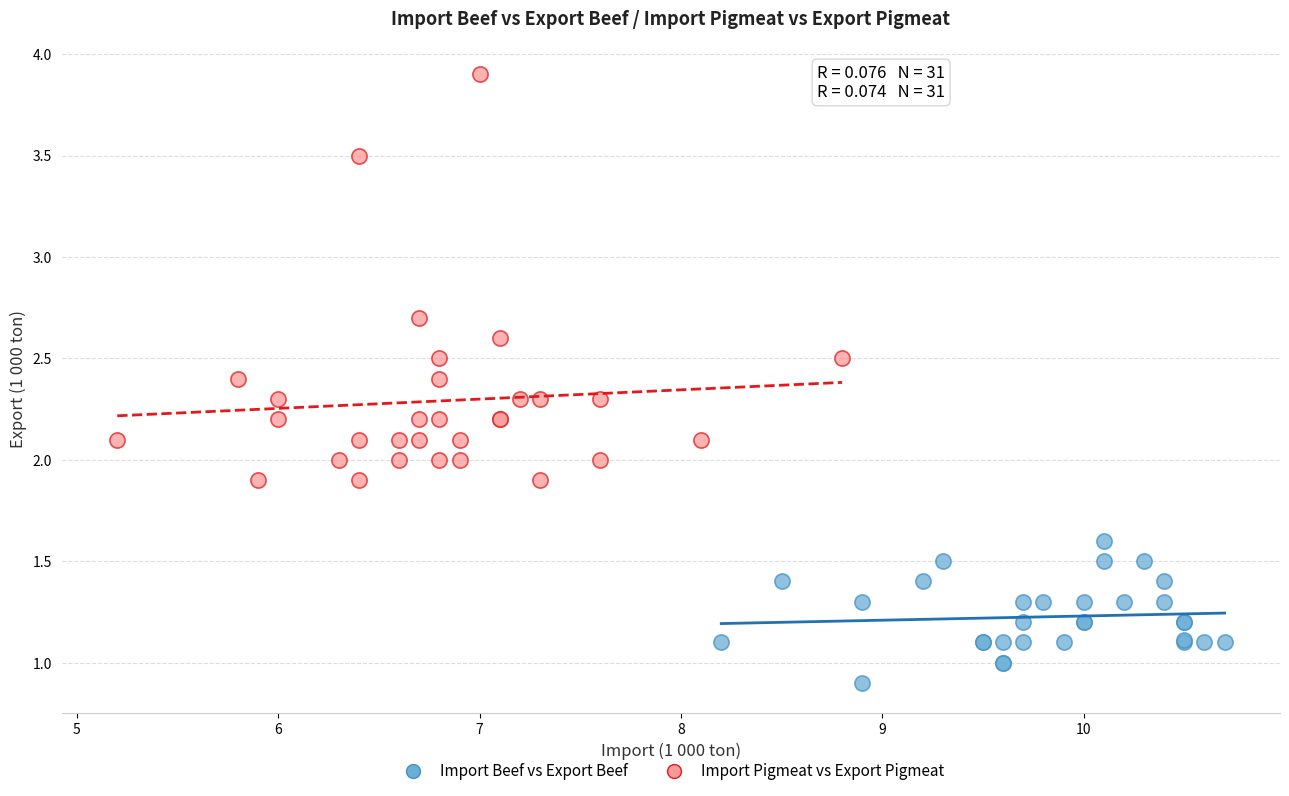

Which series contains the lowest Y value?

Import Beef vs Export Beef